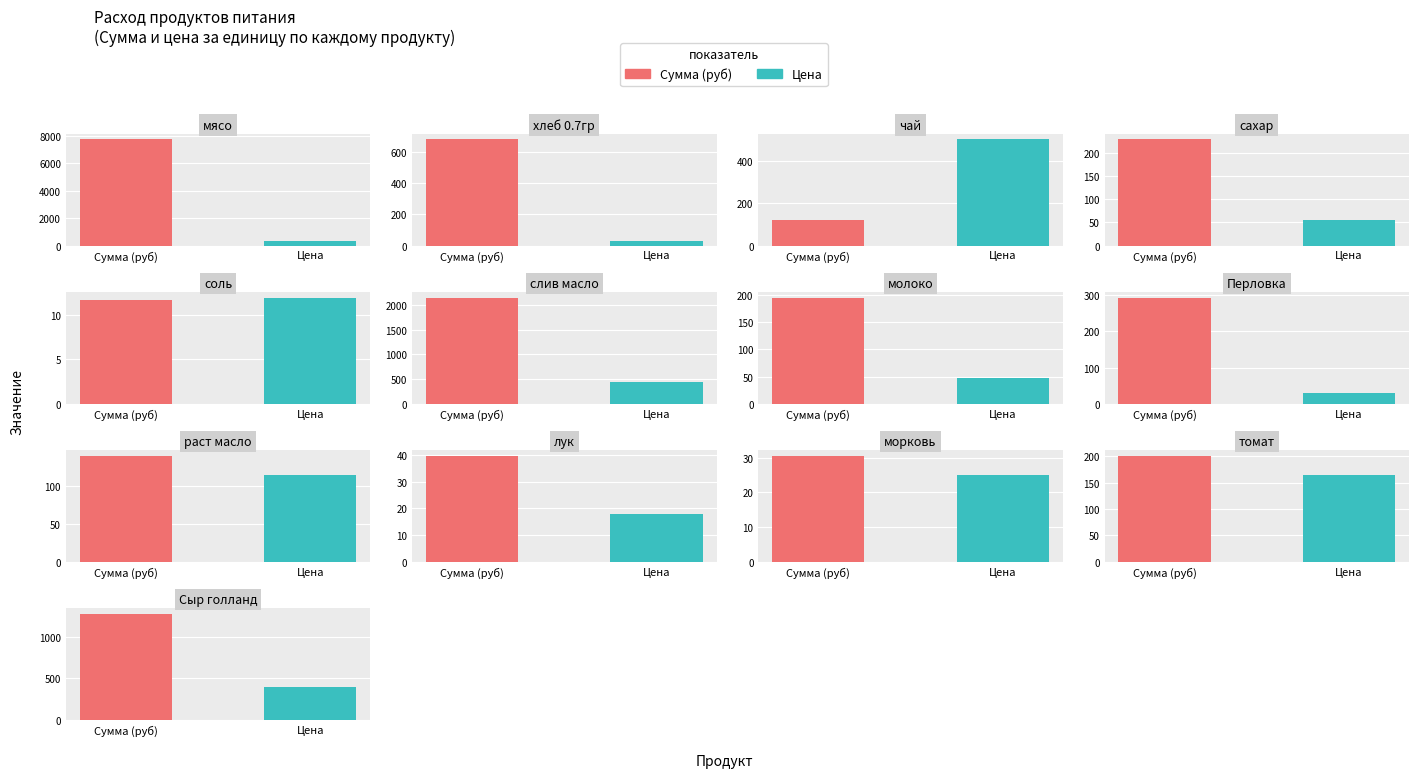

What are all the series names shown in the legend?

Сумма (руб), Цена